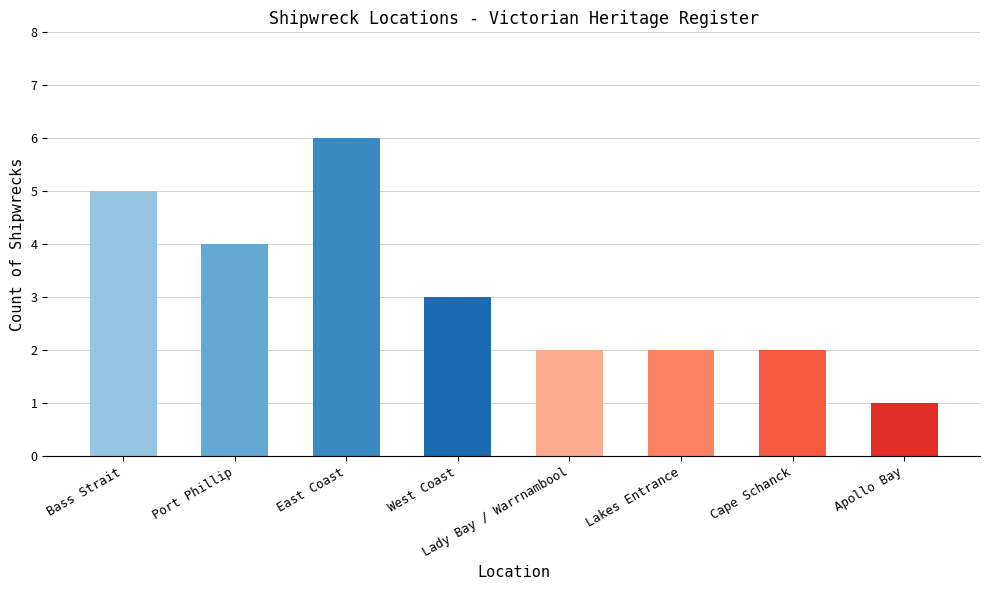

What is the change in value from Port Phillip to West Coast?

-1